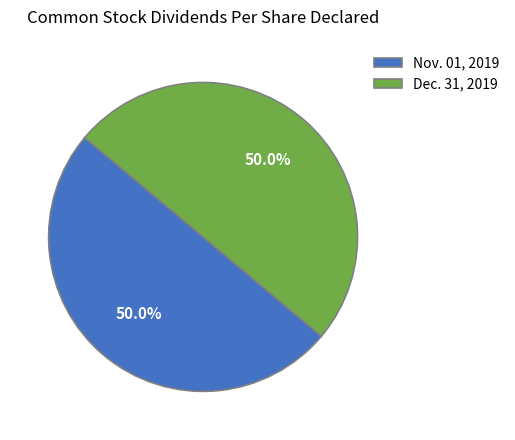

Combined, do Dec. 31, 2019 and Nov. 01, 2019 account for over 50%?

Yes